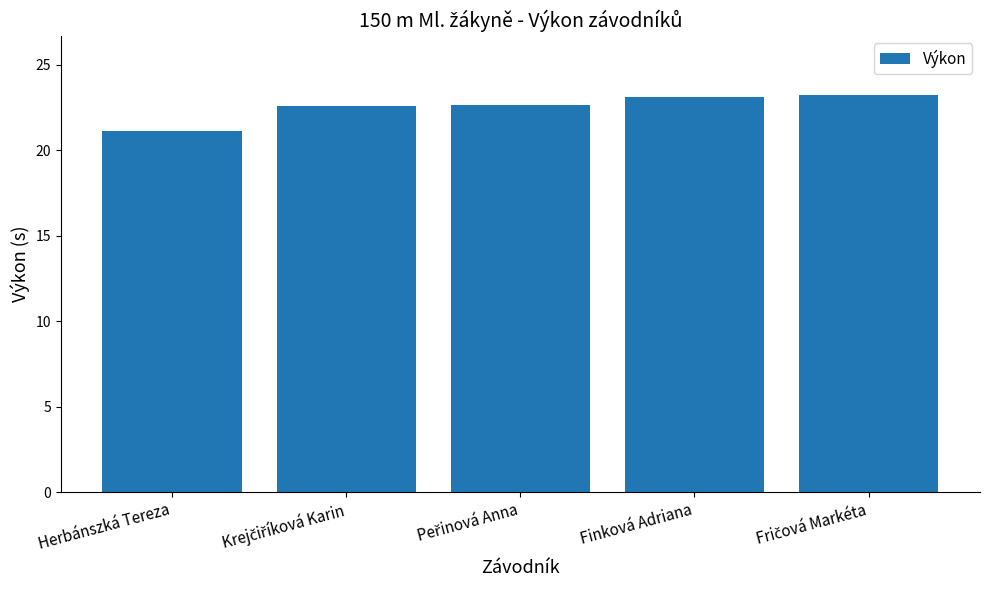

What is the ratio of the value at Finková Adriana to the value at Herbánszká Tereza?

1.1